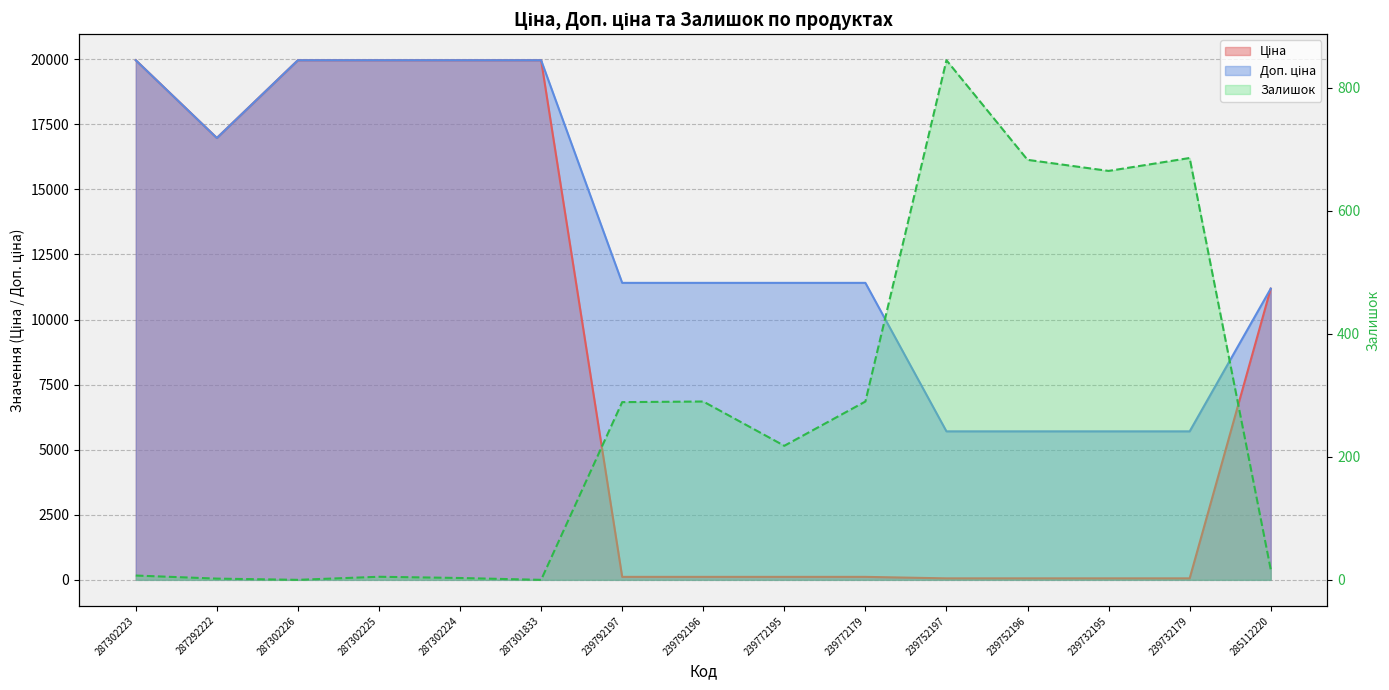

How many distinct data groups are displayed?

3